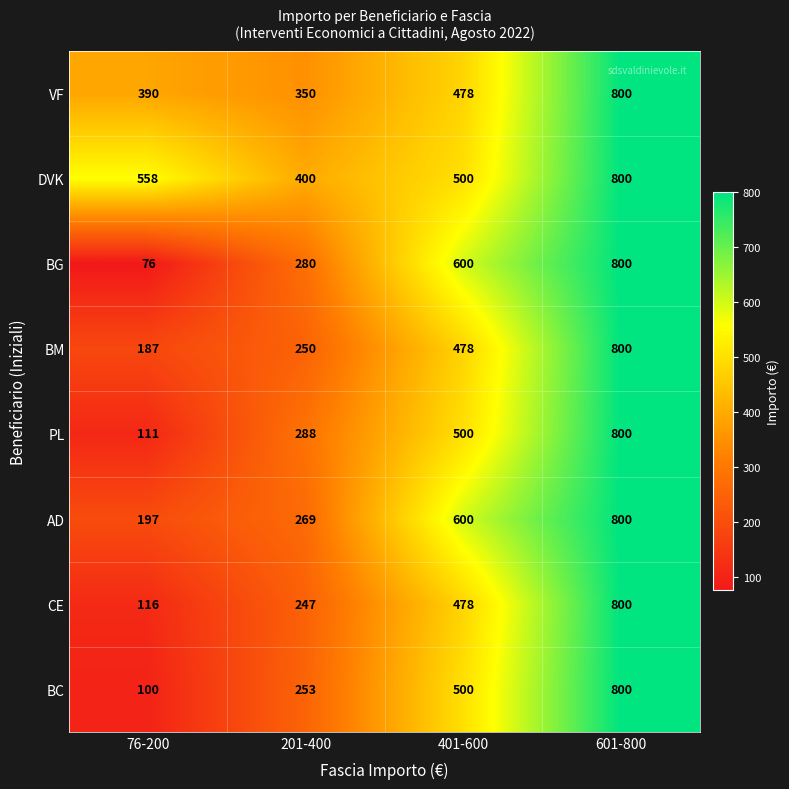

Count the number of data series in this chart.

8